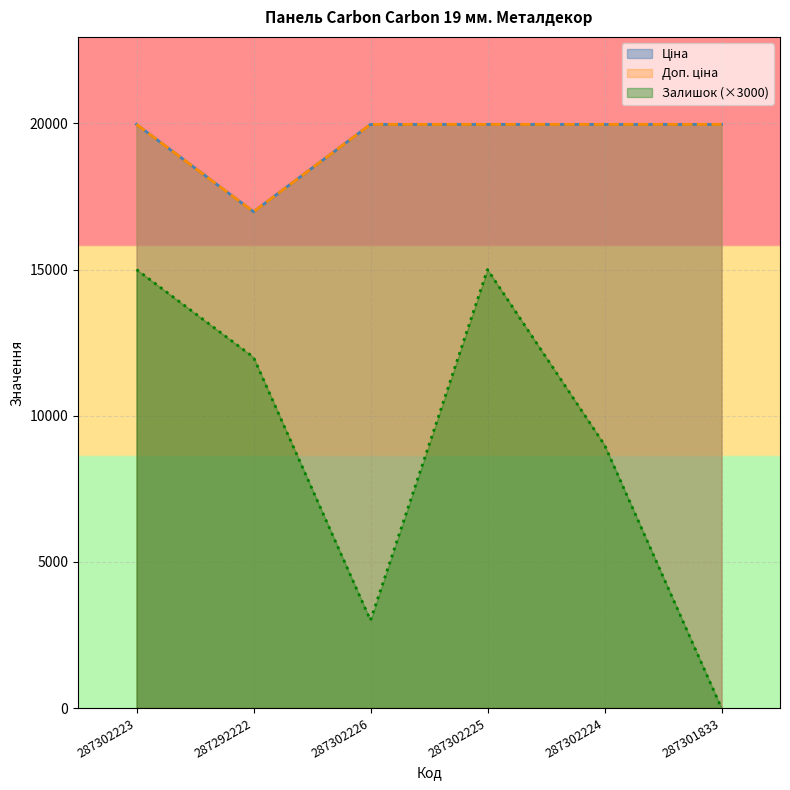

At which label is Доп. ціна closest to 18470?

287292222